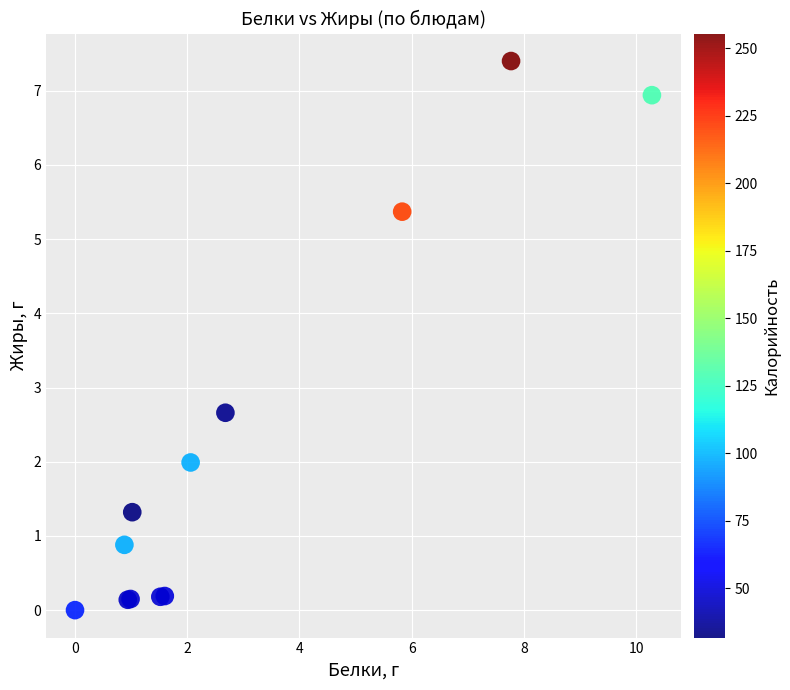

What Y value in the scatter plot is closest to 3?

2.7